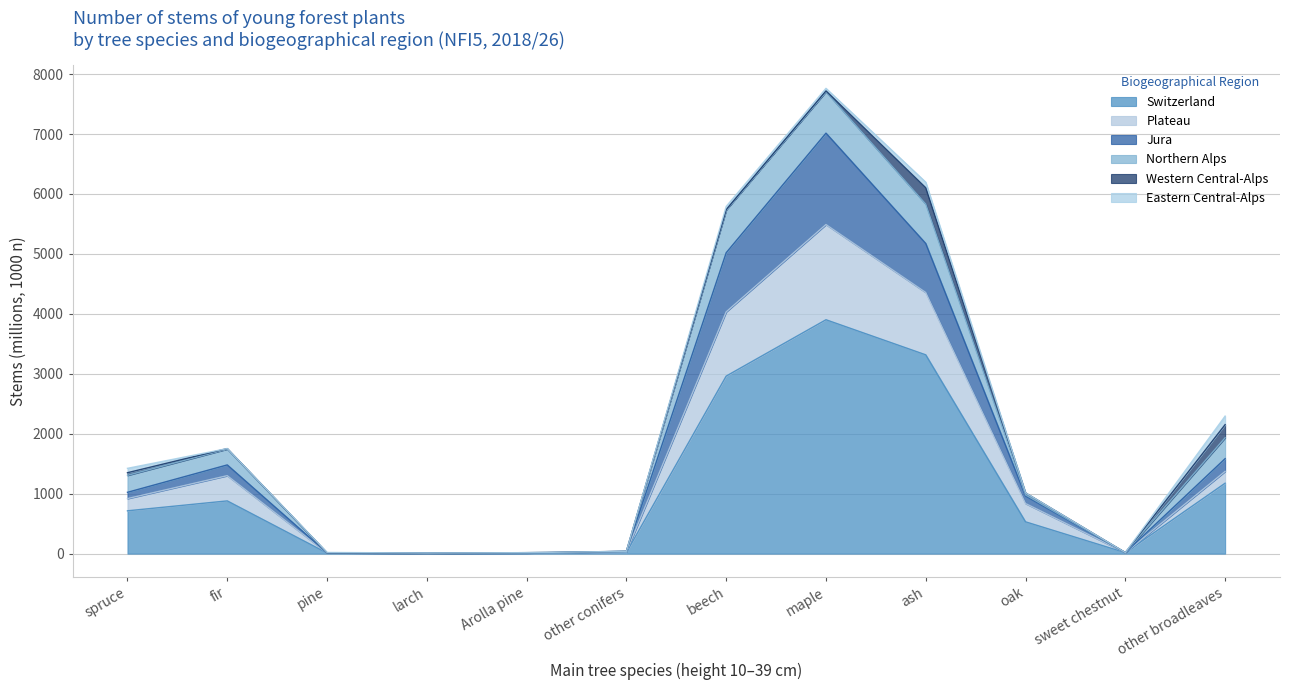

The value of Jura at oak is 588.0. True or false?

False